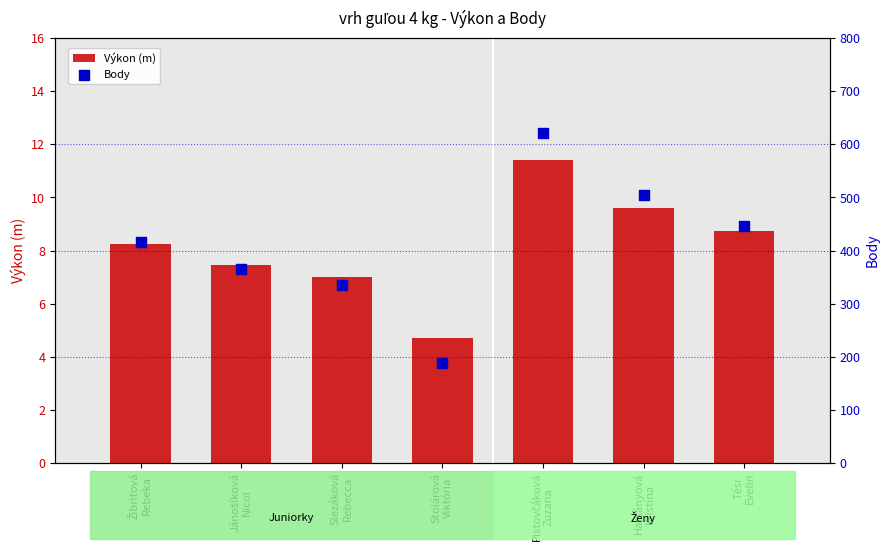

At how many categories does at least one series exceed 411?

4